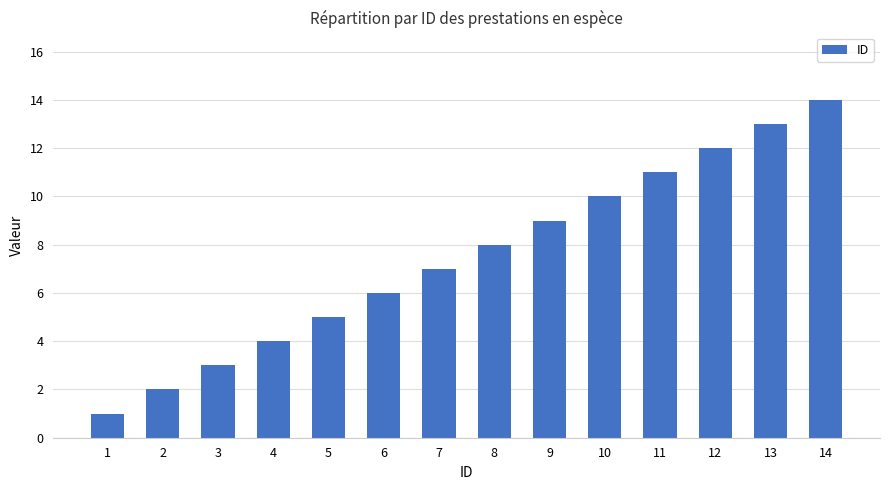

What is the maximum value shown in the chart?

14